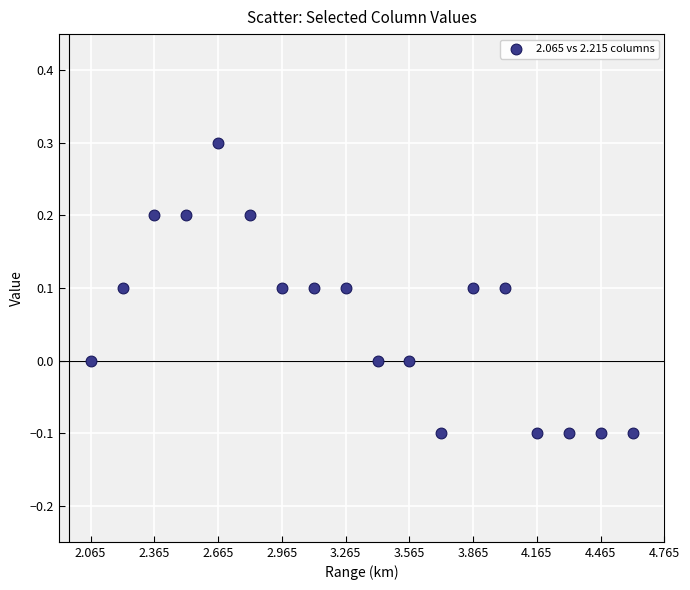

What is the range of Y values (max minus min)?

0.4